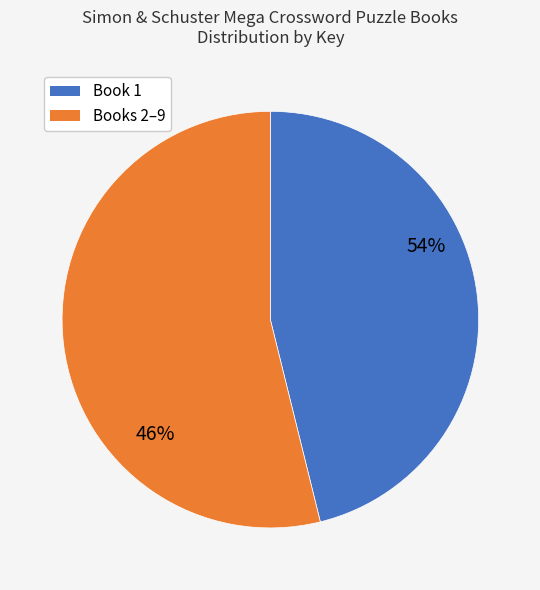

Is 6 the majority of the pie?

No